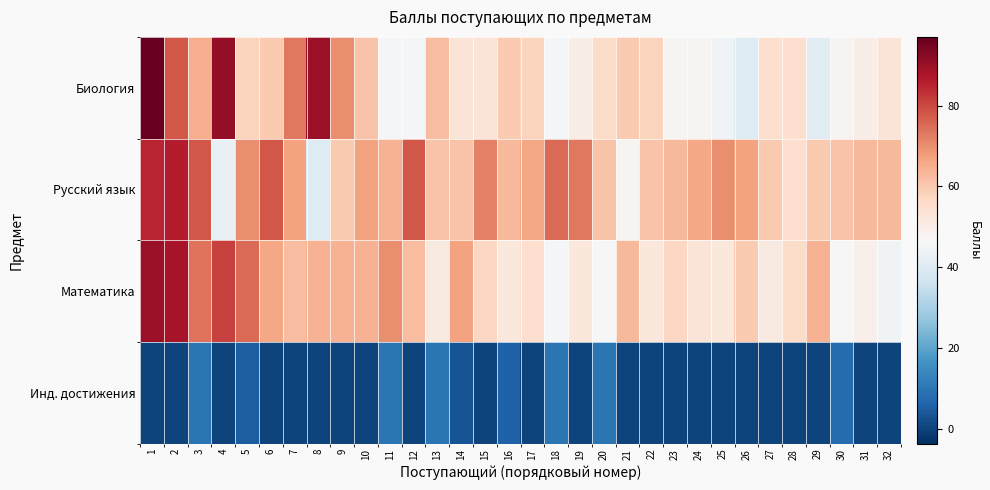

At how many categories does at least one series exceed 39?

32